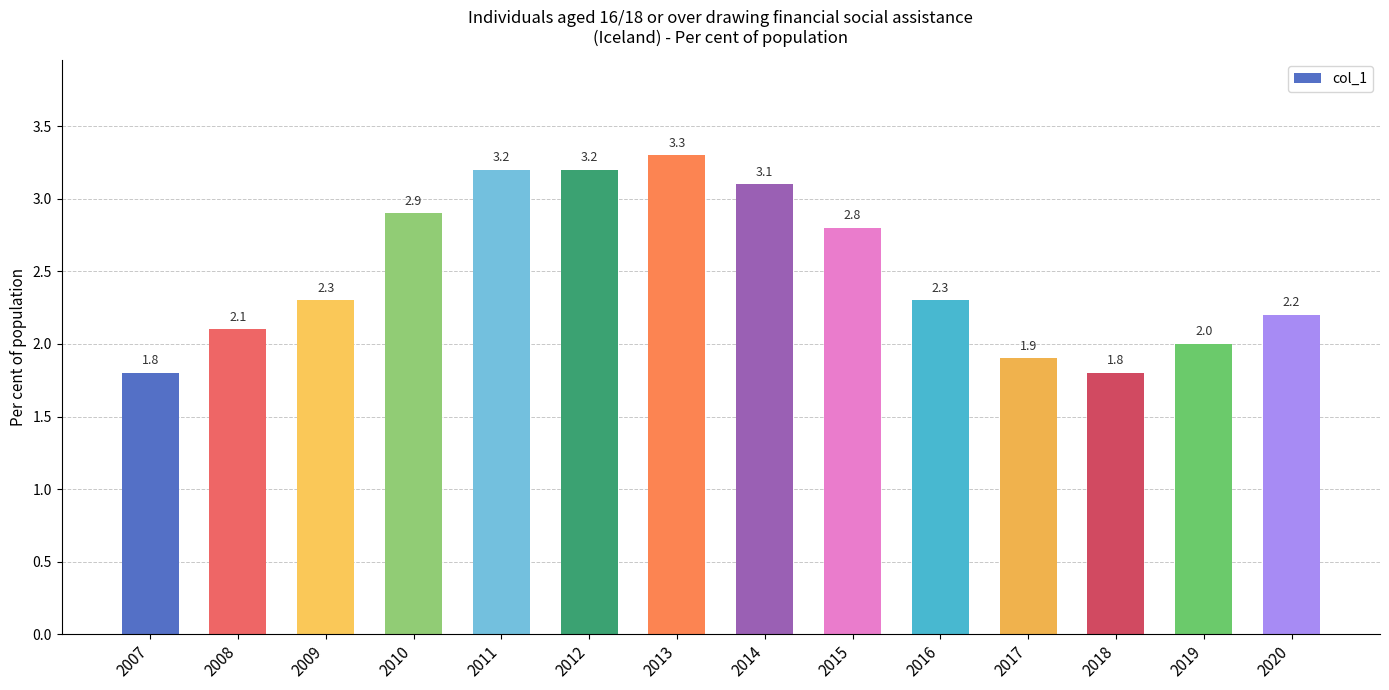

What is the difference between the maximum and minimum values?

1.5